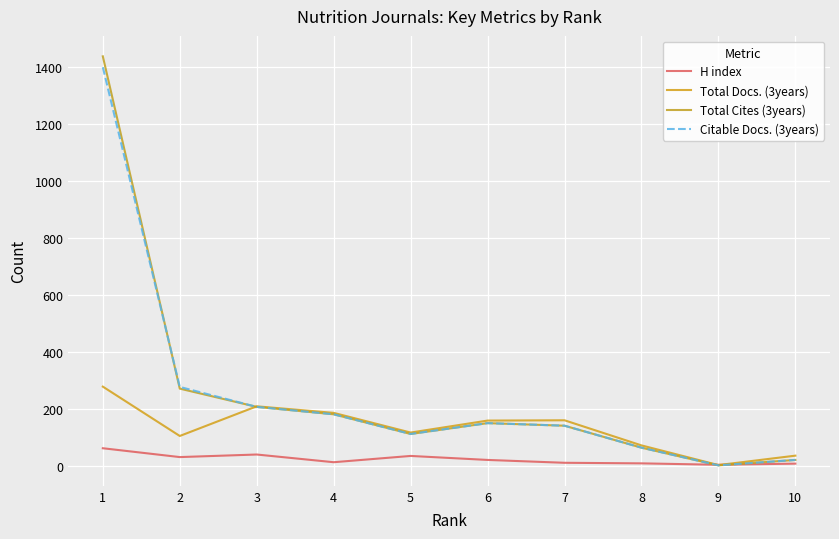

What is the greatest value displayed?

1438